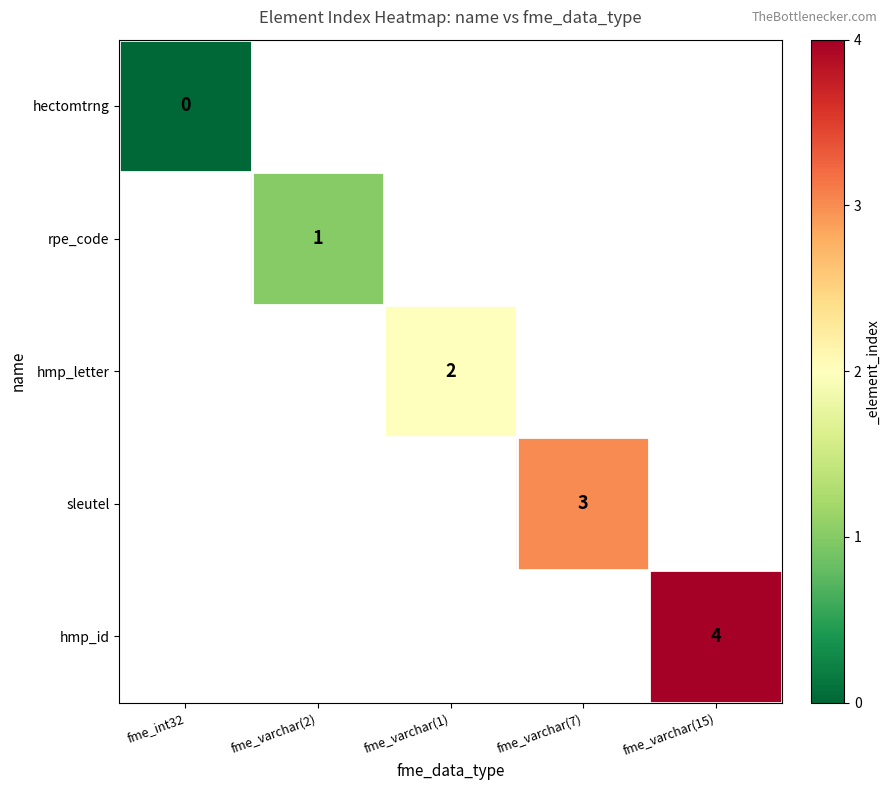

At how many categories does at least one series exceed 0?

4